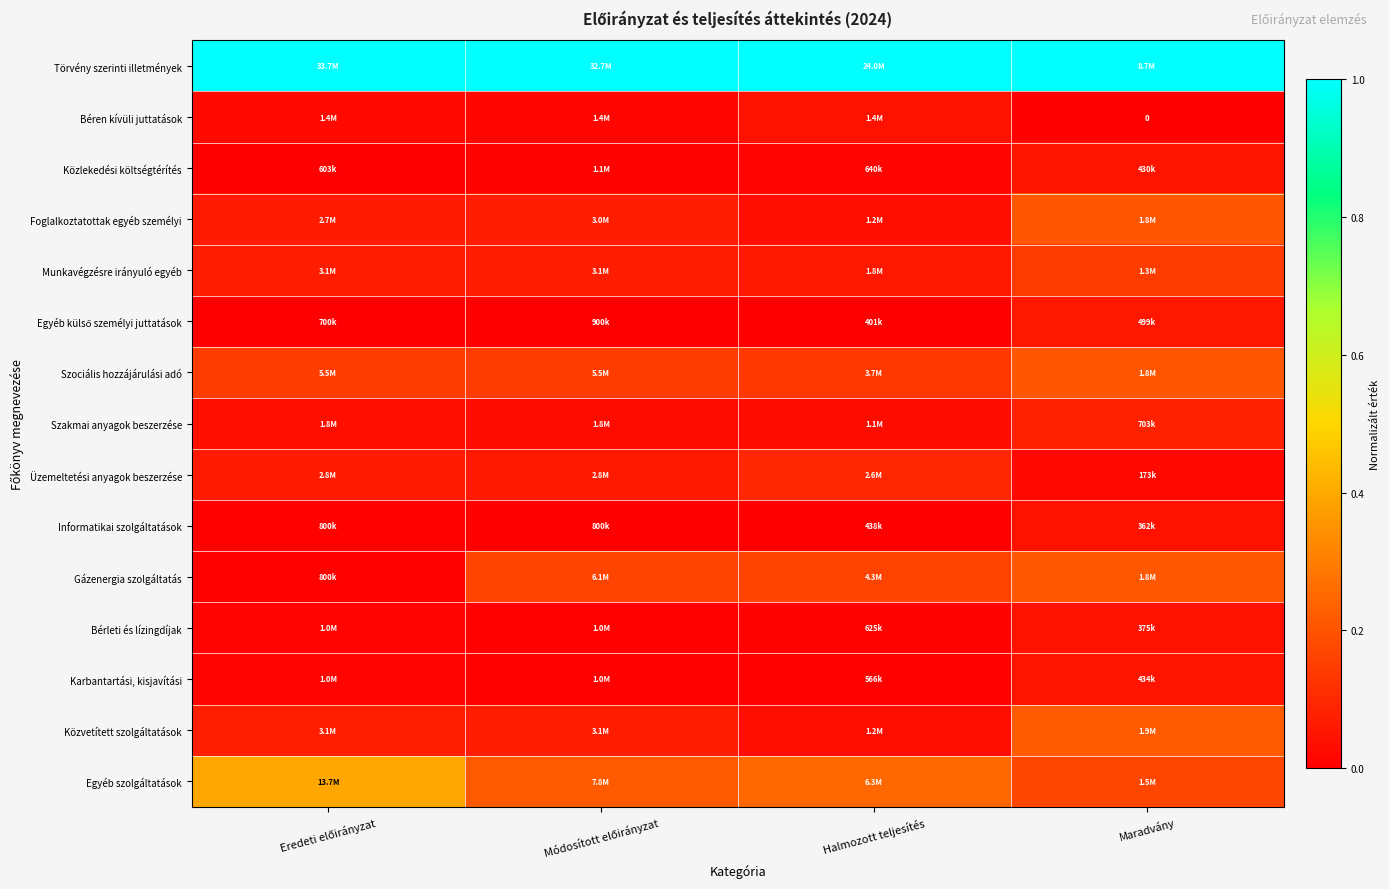

At which label does Béren kívüli juttatások reach its peak?

Halmozott teljesítés